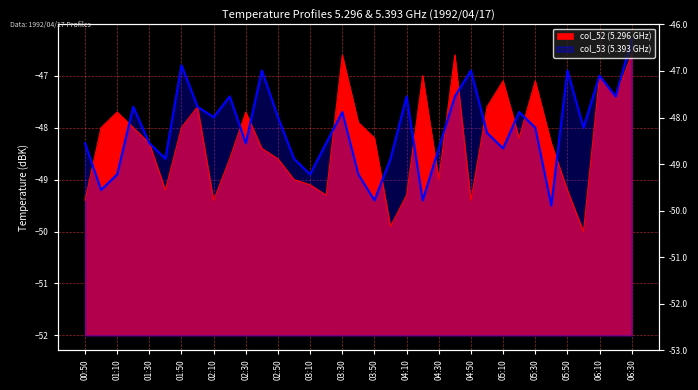

Reading right to left, transcribe all the data shown in this chart.

col_52: 06:30=-46.6	06:20=-47.4	06:10=-47.0	06:00=-50.0	05:50=-49.2	05:40=-48.3	05:30=-47.1	05:20=-48.2	05:10=-47.1	05:00=-47.6	04:50=-49.4	04:40=-46.6	04:30=-49.0	04:20=-47.0	04:10=-49.3	04:00=-49.9	03:50=-48.2	03:40=-47.9	03:30=-46.6	03:20=-49.3	03:10=-49.1	03:00=-49.0	02:50=-48.6	02:40=-48.4	02:30=-47.7	02:20=-48.6	02:10=-49.4	02:00=-47.6	01:50=-48.0	01:40=-49.2	01:30=-48.3	01:20=-48.0	01:10=-47.7	01:00=-48.0	00:50=-49.4
col_53: 06:30=-46.3	06:20=-47.4	06:10=-47.0	06:00=-48.0	05:50=-46.9	05:40=-49.5	05:30=-48.0	05:20=-47.7	05:10=-48.4	05:00=-48.1	04:50=-46.9	04:40=-47.4	04:30=-48.4	04:20=-49.4	04:10=-47.4	04:00=-48.6	03:50=-49.4	03:40=-48.9	03:30=-47.7	03:20=-48.3	03:10=-48.9	03:00=-48.6	02:50=-47.8	02:40=-46.9	02:30=-48.3	02:20=-47.4	02:10=-47.8	02:00=-47.6	01:50=-46.8	01:40=-48.6	01:30=-48.3	01:20=-47.6	01:10=-48.9	01:00=-49.2	00:50=-48.3